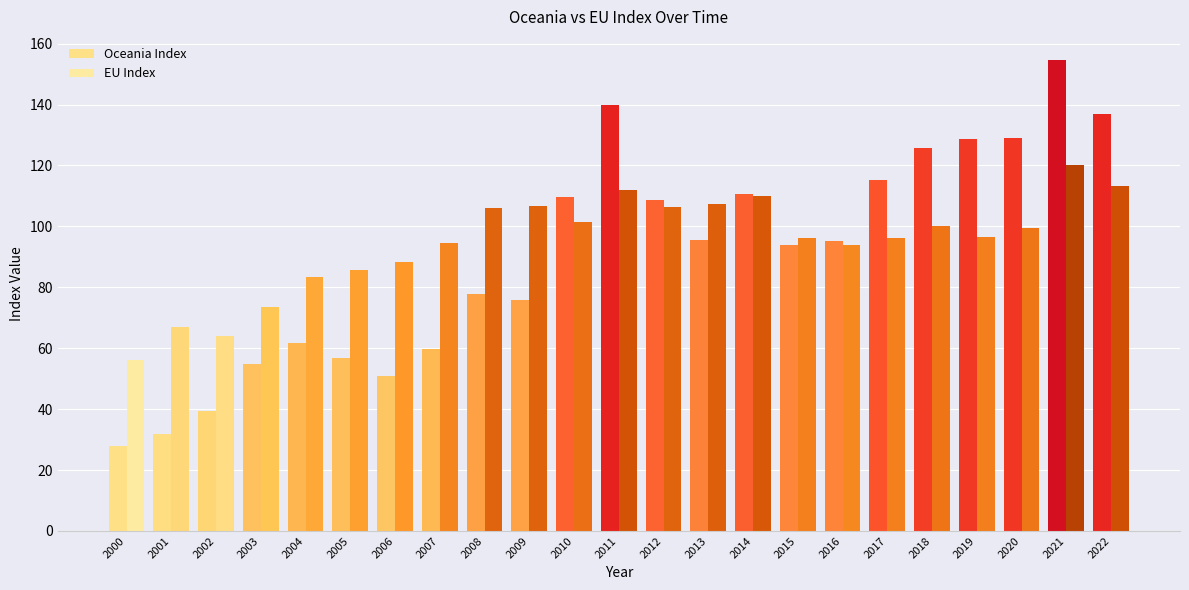

How many values in the Oceania Index series exceed 95?

12